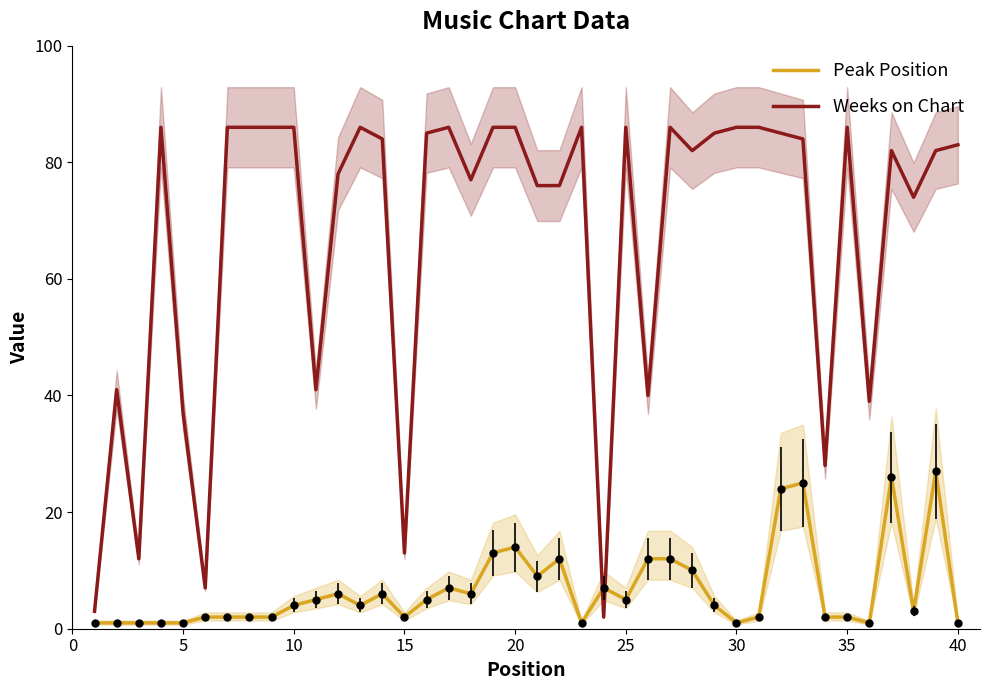

True or false: Weeks on Chart and Peak Position cross at least once.

True